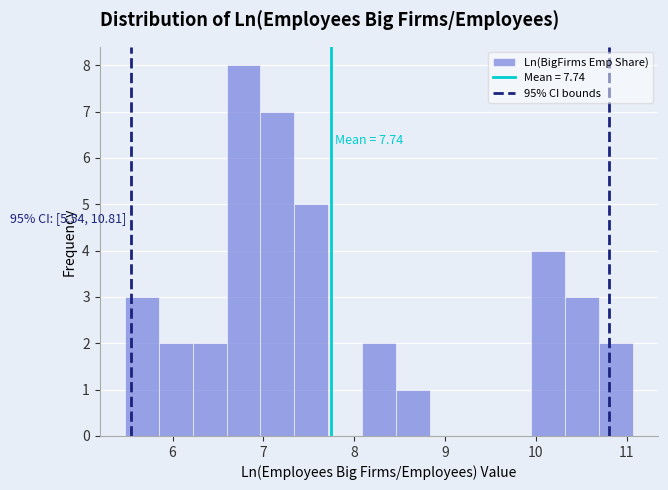

Around what value on the x-axis is the tallest bar? Give the approximate position of its centre, as read against the axis.

6.8